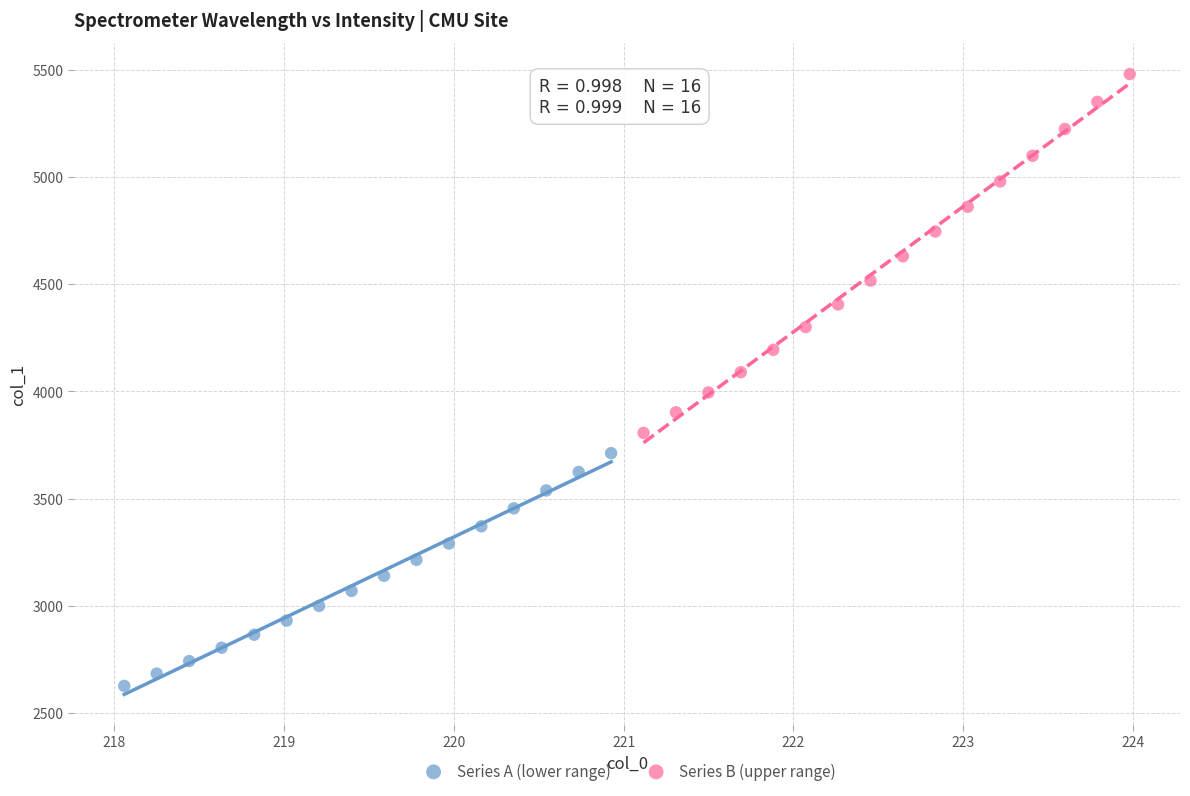

Which series contains the lowest Y value?

Series A (lower range)